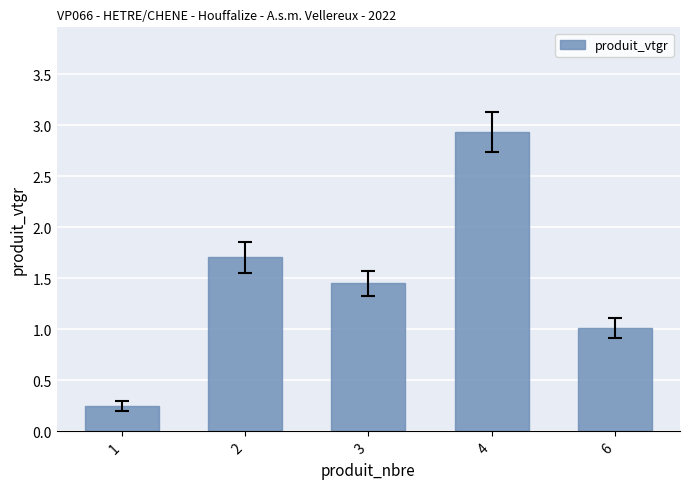

Which category has the highest value across all series?

4